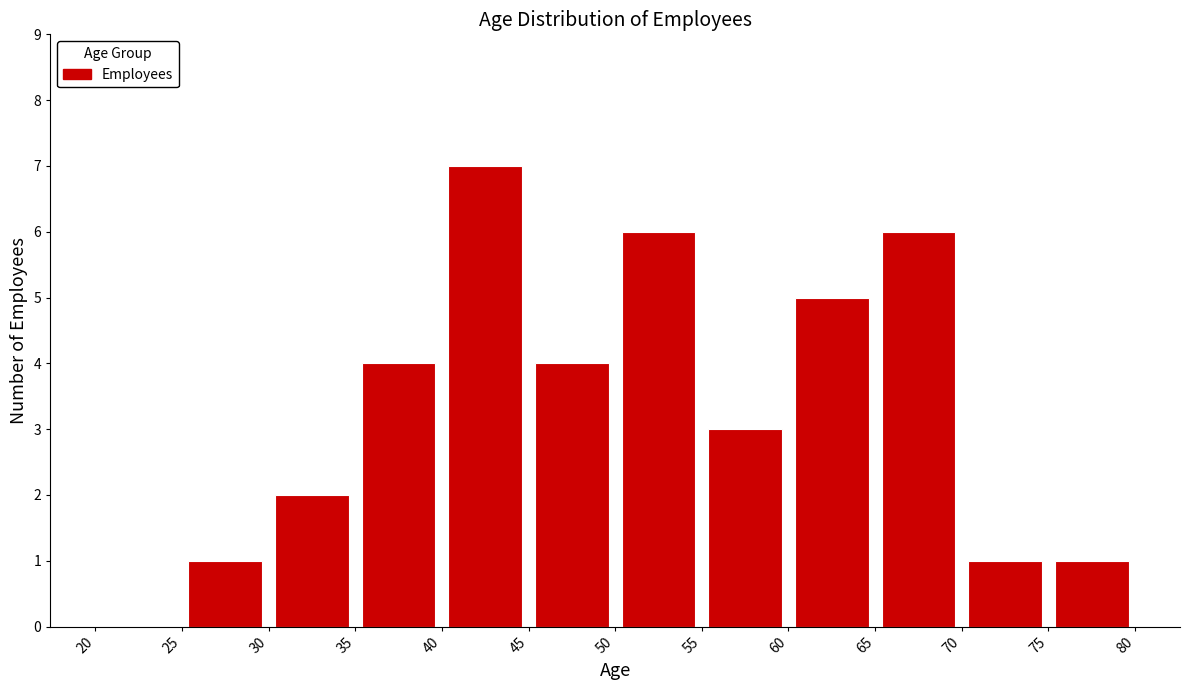

Reading left to right, list every bar in this chart as the range it spans on the x-axis followed by its height. The values are not printed on the chart, so give them approximately, as read against the axis.

20 to 25: 0
25 to 30: 1
30 to 35: 2
35 to 40: 4
40 to 45: 7
45 to 50: 4
50 to 55: 6
55 to 60: 3
60 to 65: 5
65 to 70: 6
70 to 75: 1
75 to 80: 1